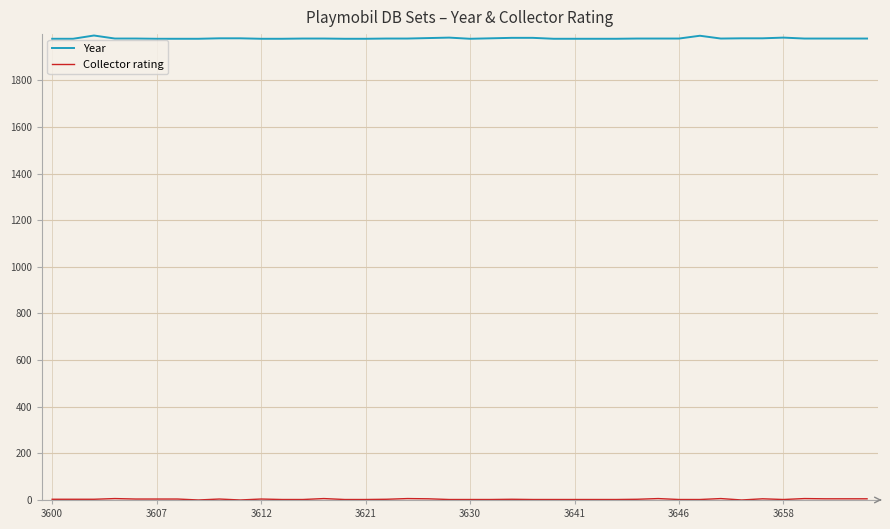

How many values in the Year series are below 1979?

14